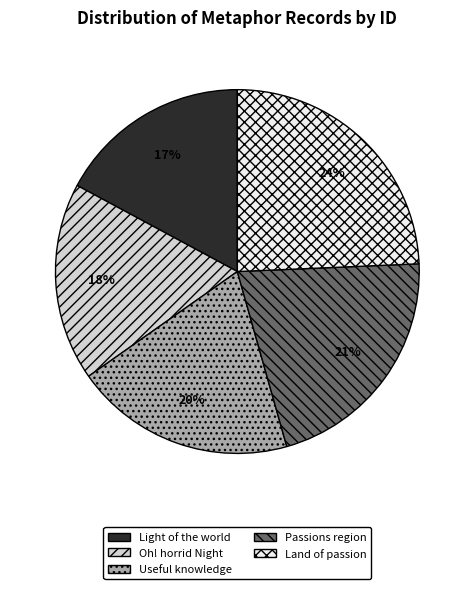

Is the sum of Land of passion and Passions region greater than half?

No